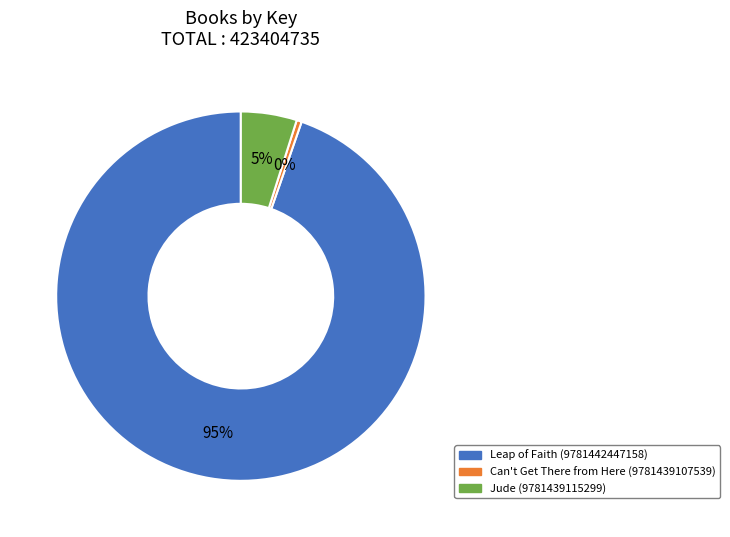

Approximately how many times larger is the value at Jude (9781439115299) compared to Leap of Faith (9781442447158)?

0.1